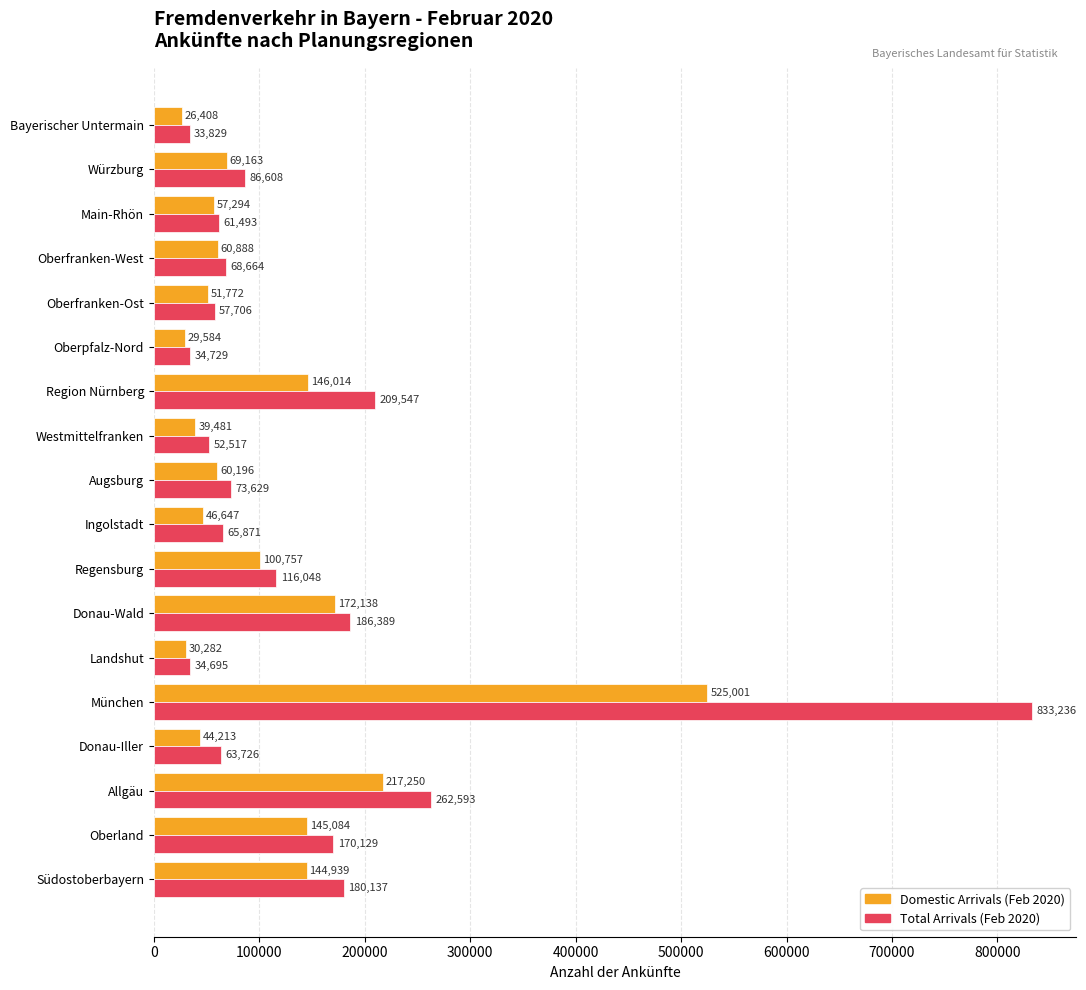

What is the difference between the highest and lowest values at Würzburg?

17445